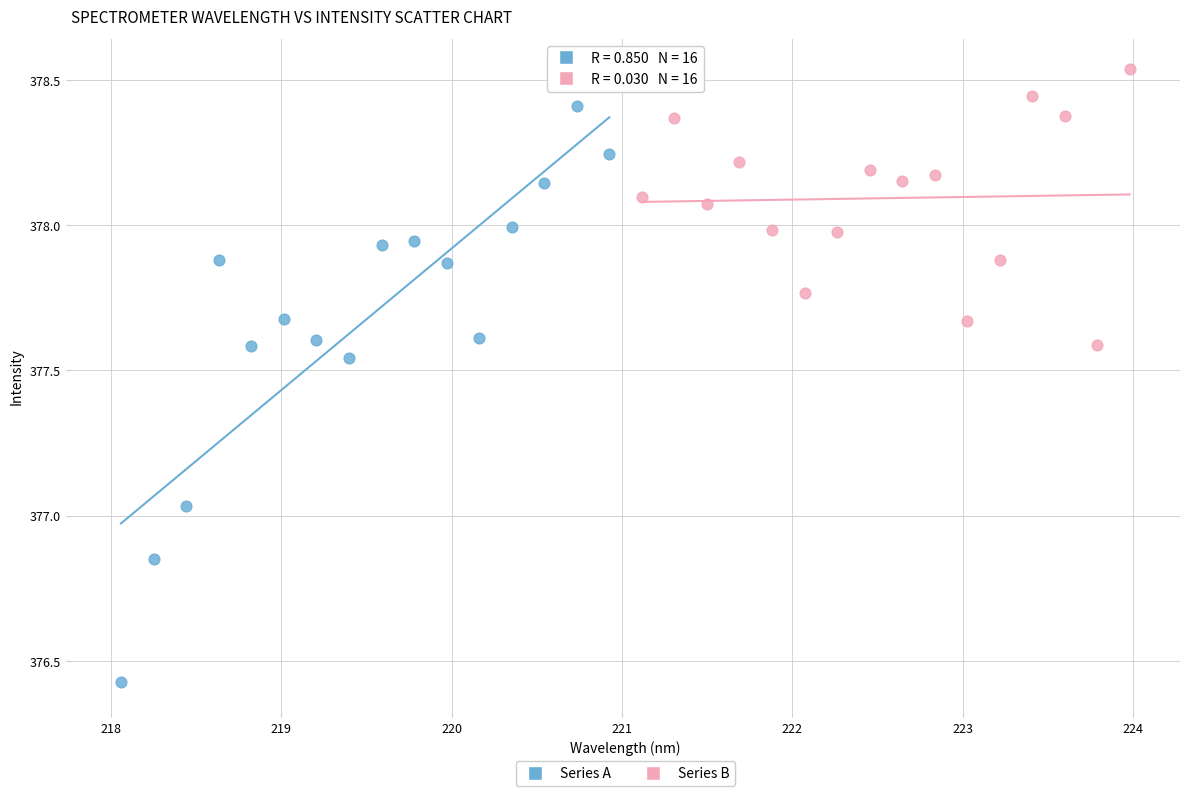

Which series reaches the minimum Y coordinate?

Series A